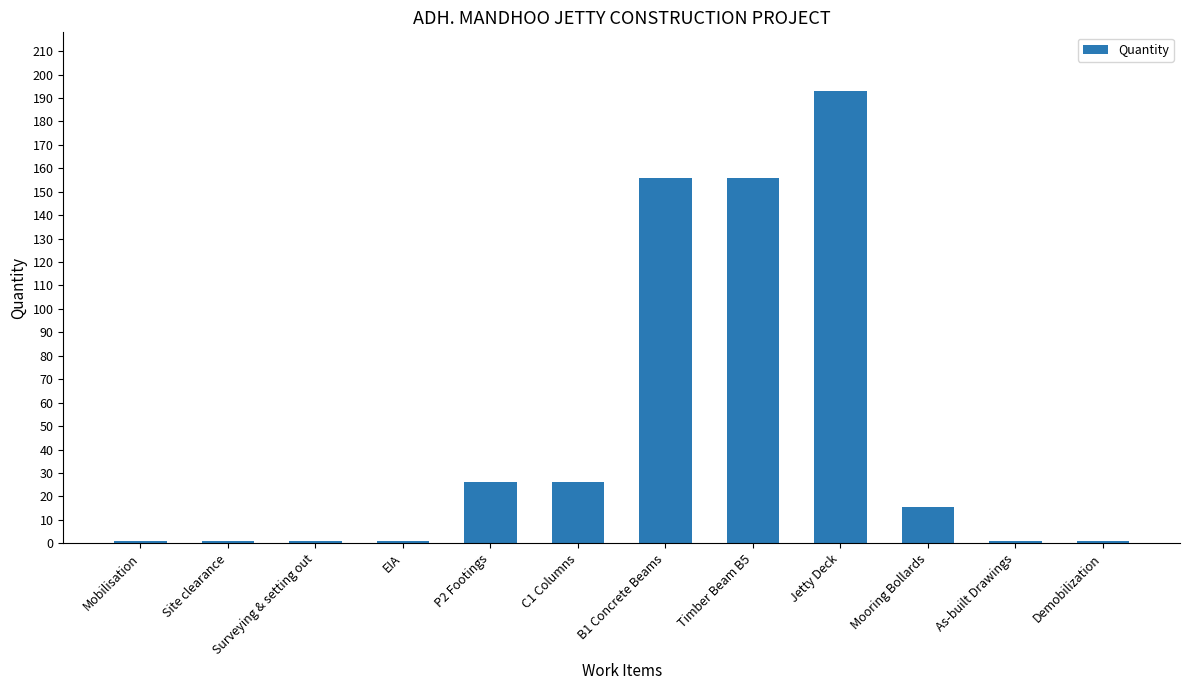

Reading right to left, extract all data points from this chart.

1.0	1.0	15.6	193.0	156.0	156.0	26.0	26.0	1.0	1.0	1.0	1.0